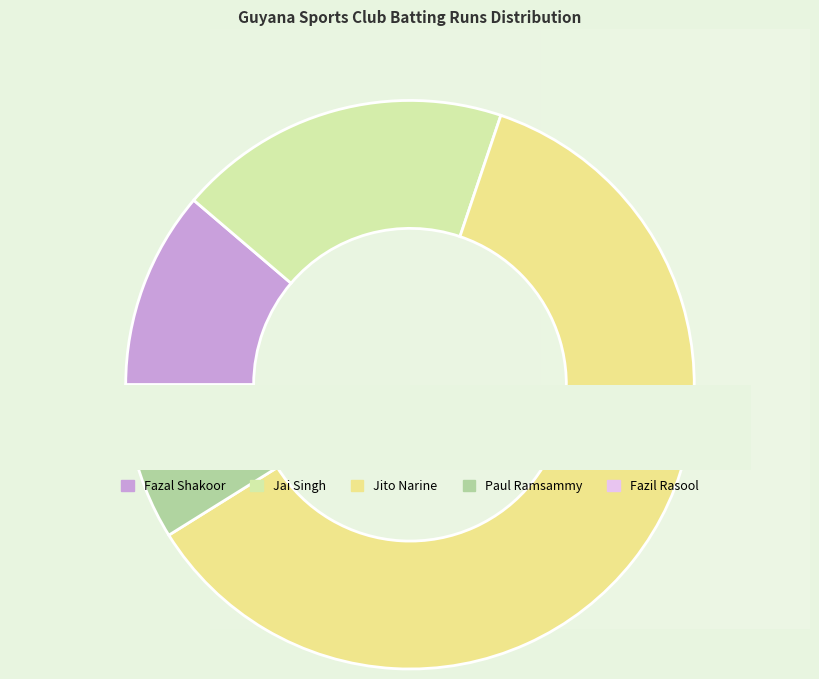

Is it true that Jai Singh is 11% of the pie?

False